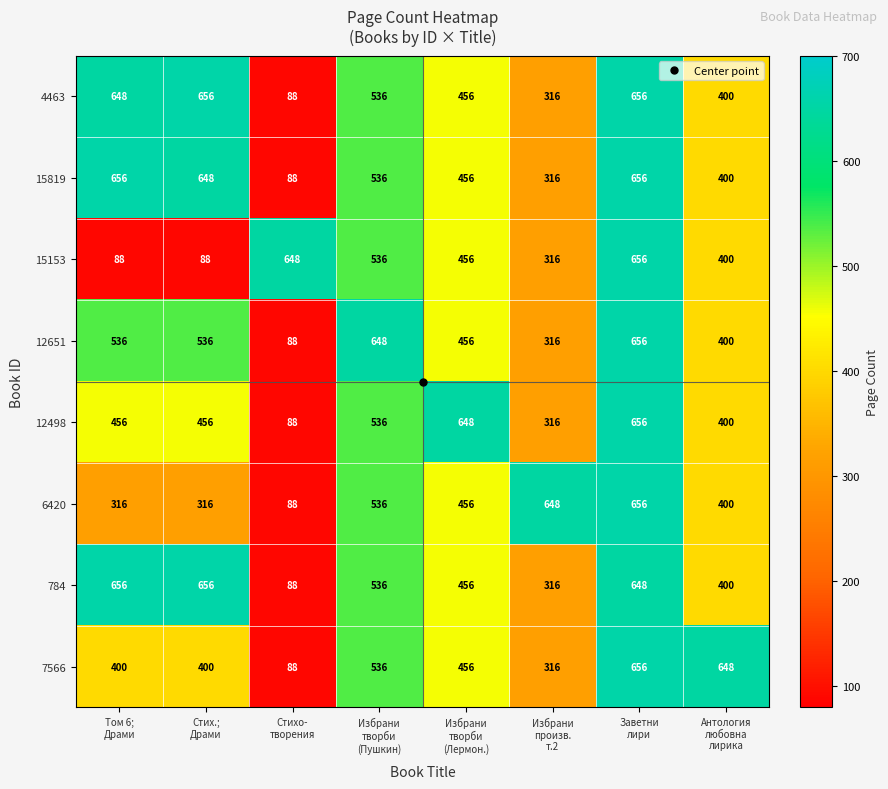

What is the difference between the highest and lowest values at Стих.;
Драми?

568